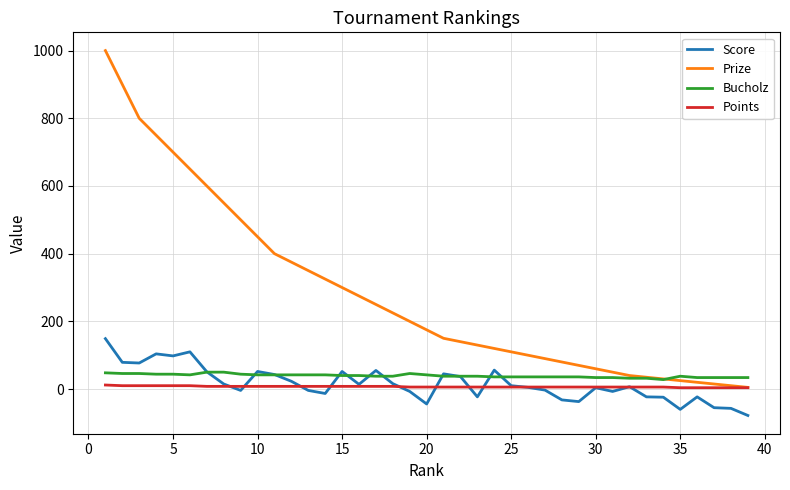

Which series has the largest range (max minus min)?

Prize